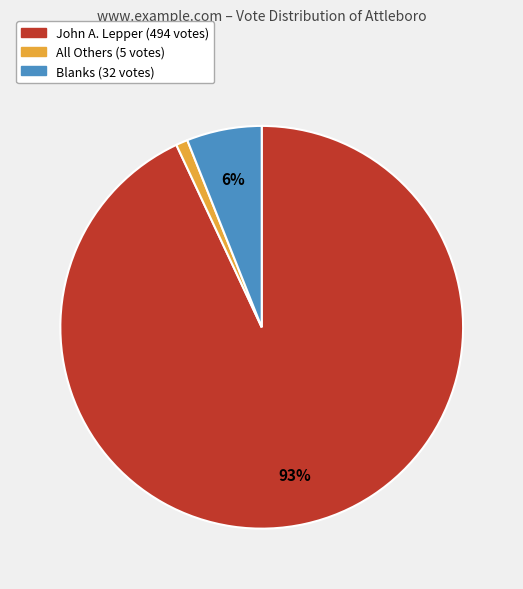

The All Others slice represents 8% of the pie. True or false?

False